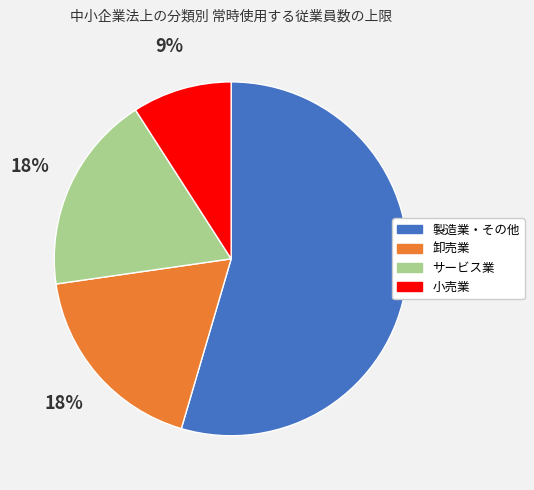

Is the sum of 小売業 and サービス業 greater than half?

No